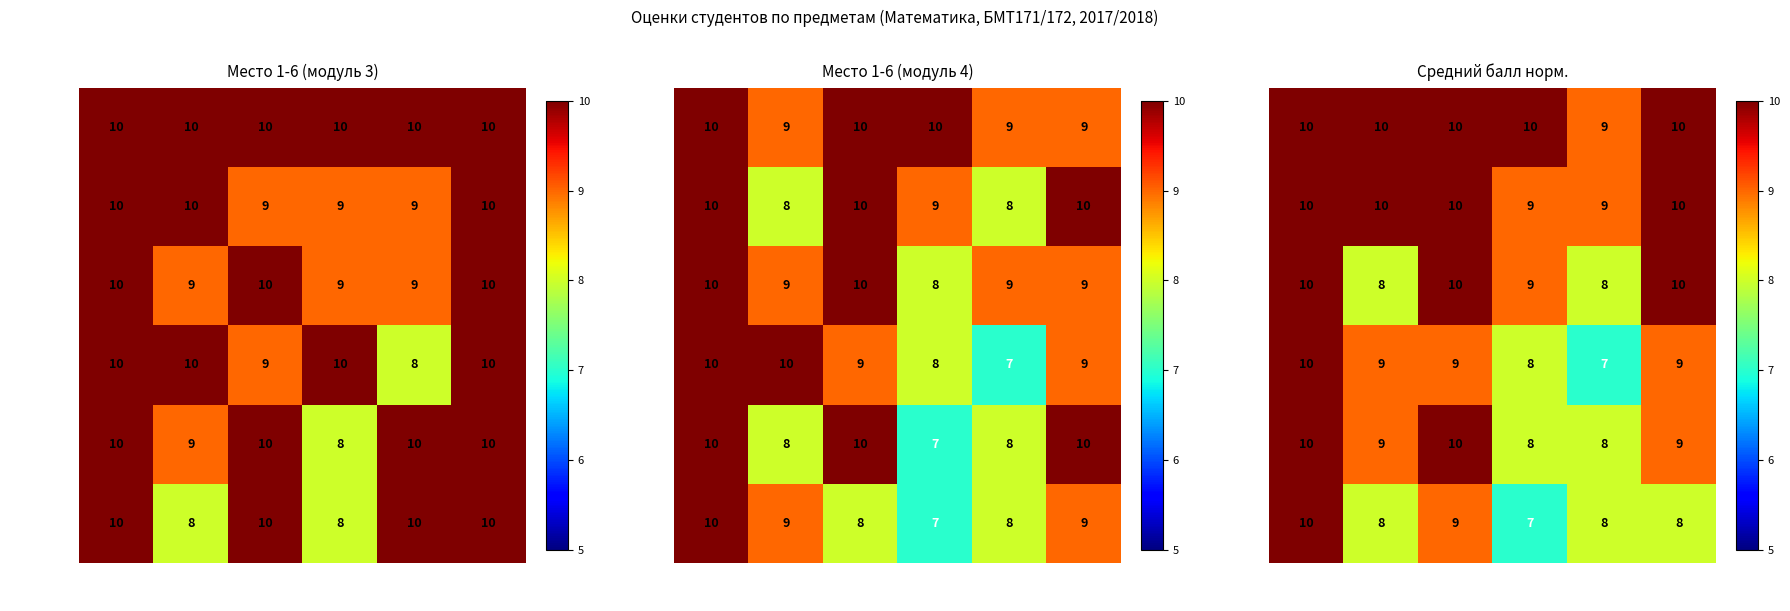

What is the sum of all Место 1 values?

59